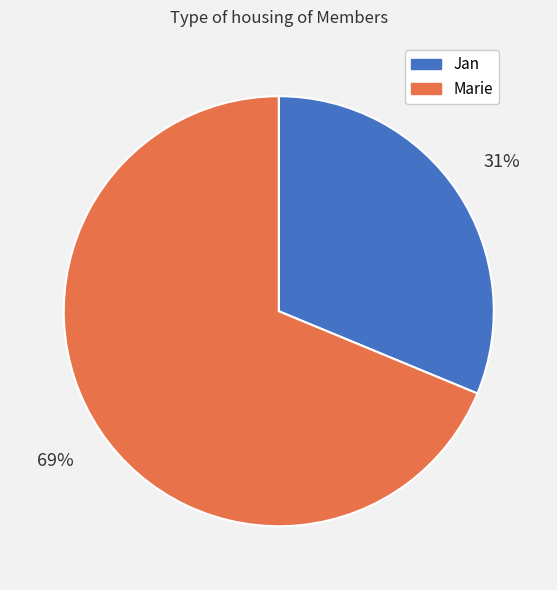

Which slice is the smallest?

Jan